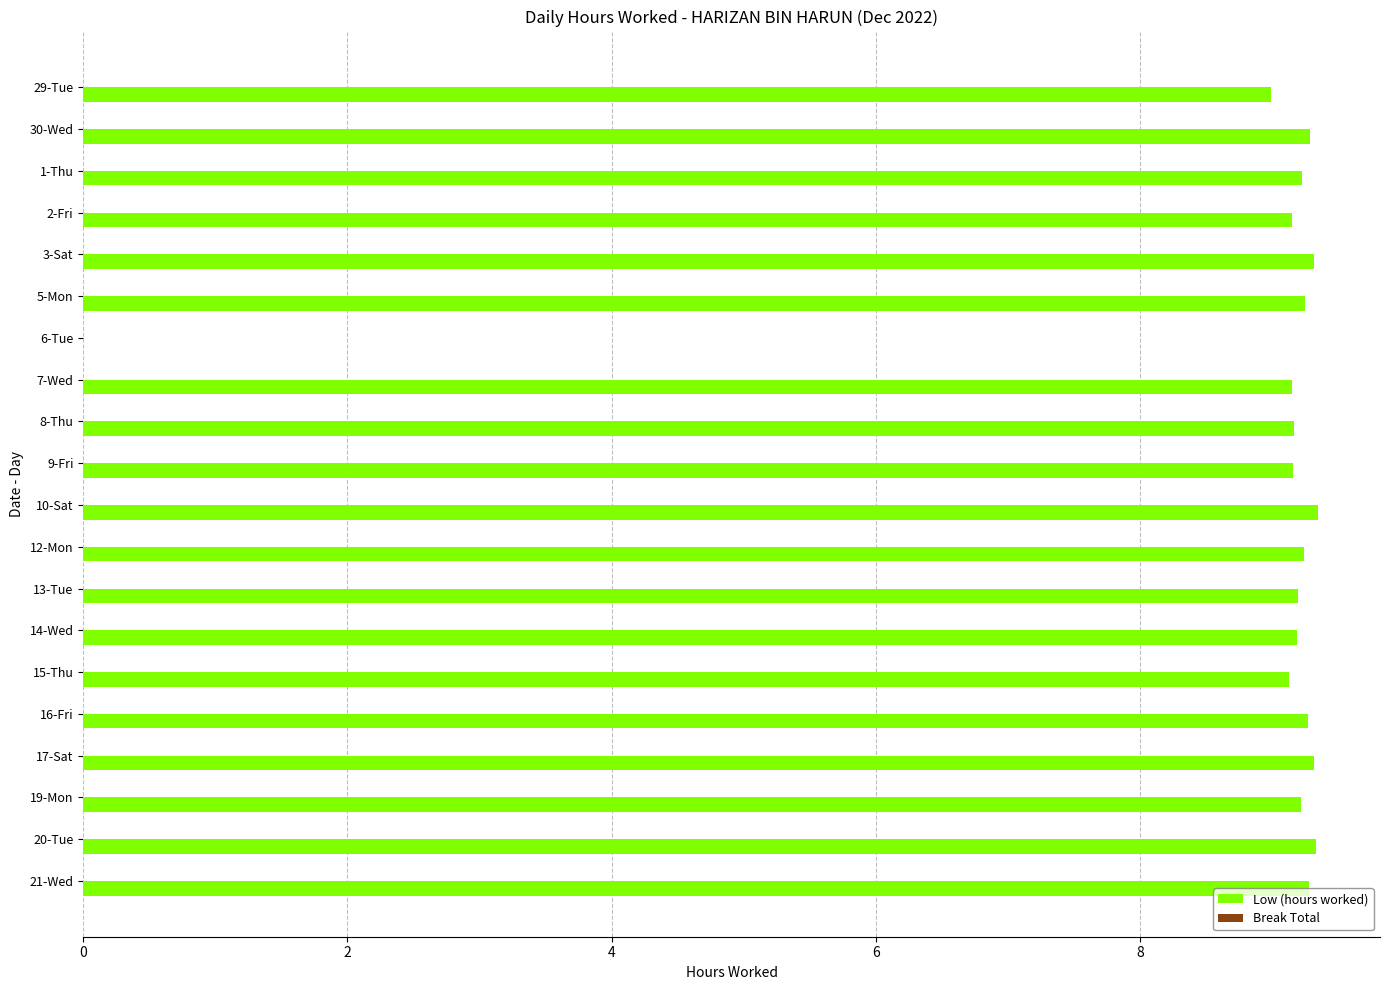

Where is the data nearest to the value 4?

6-Tue